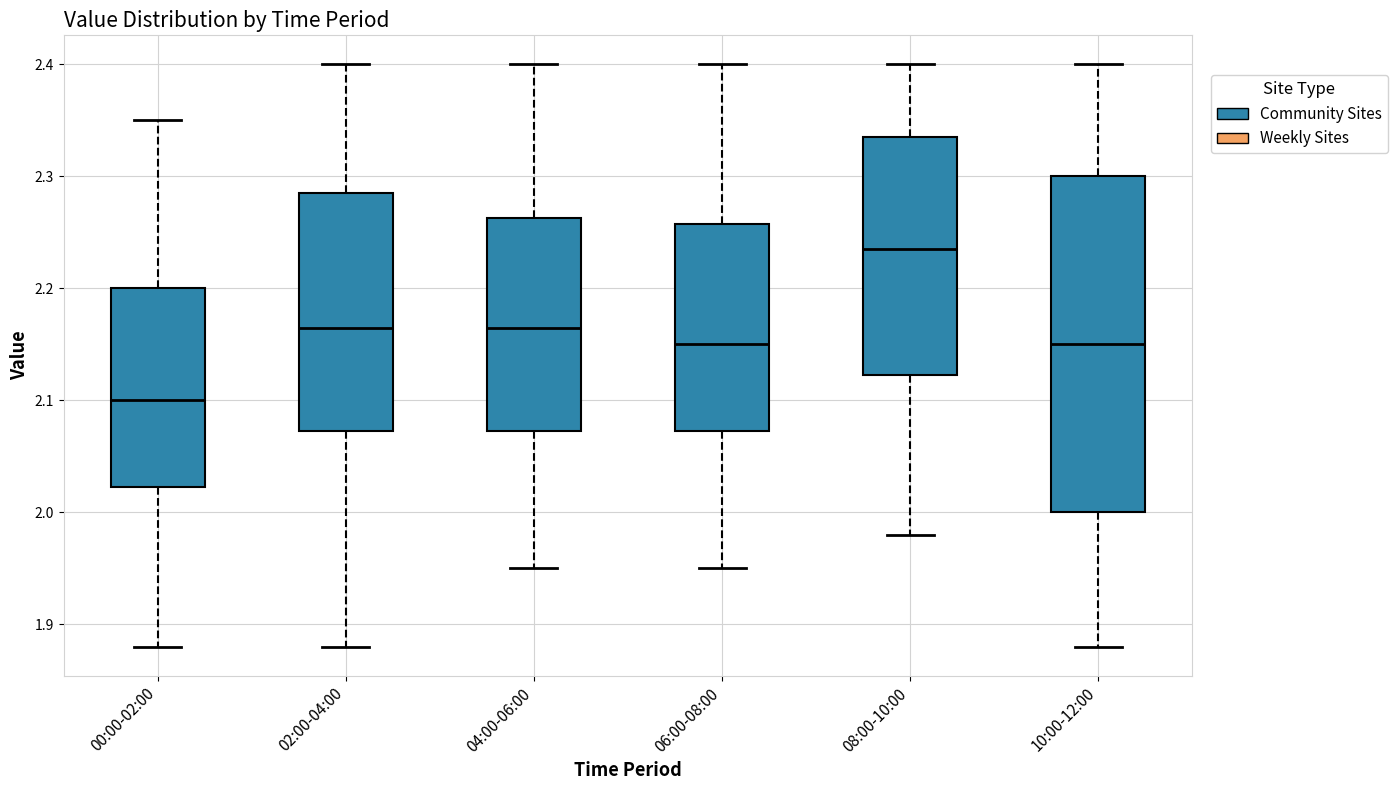

Which box has the lowest median line?

00:00-02:00